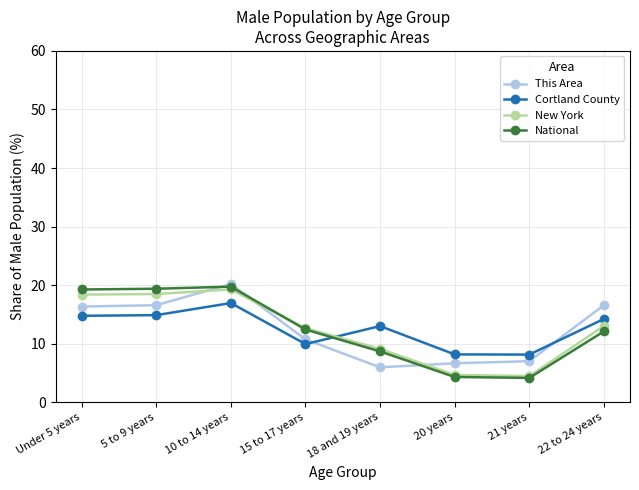

What is the maximum value for Cortland County?

16.9